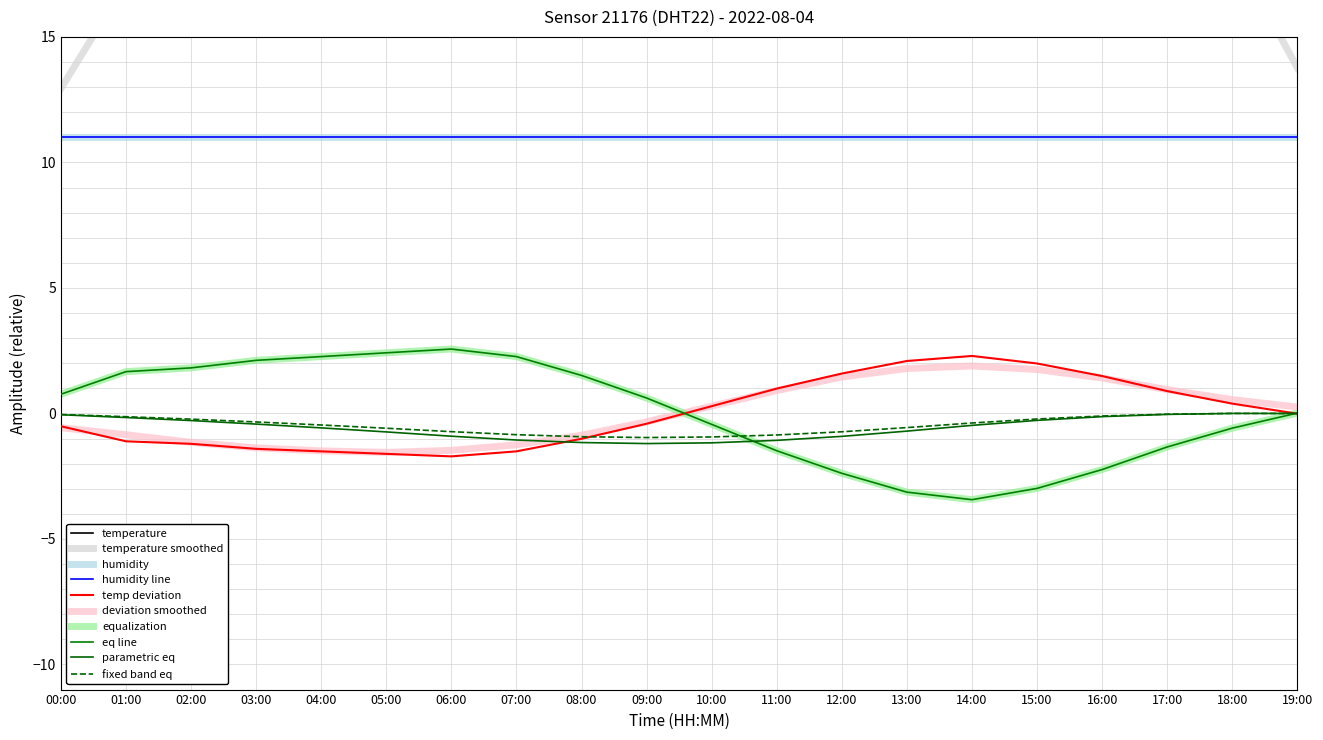

What is the difference between the maximum and minimum values?

4.0